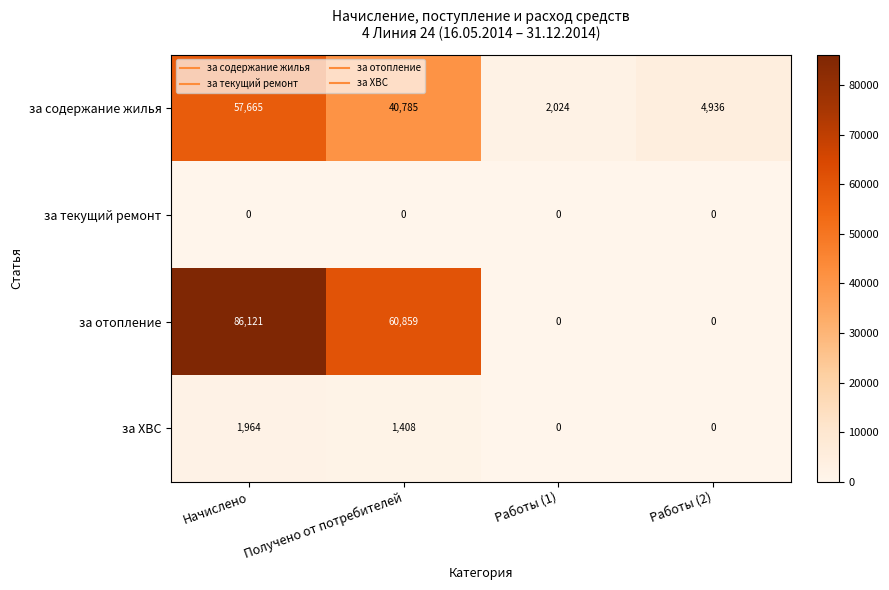

Which series has the largest total across all categories?

за отопление